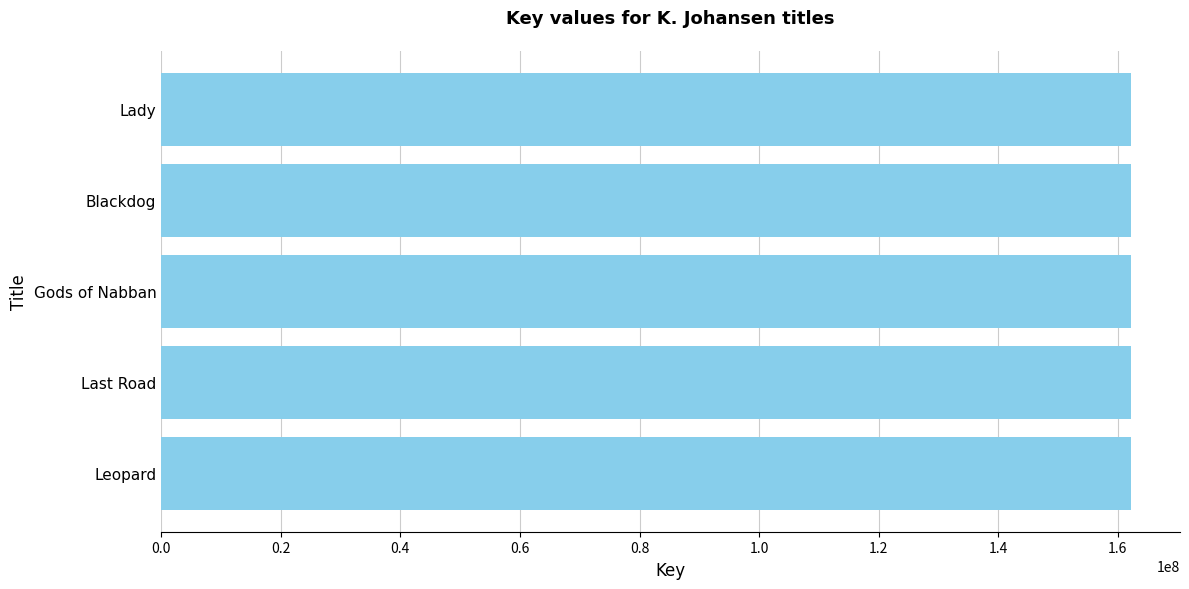

How many bars are there in total?

5